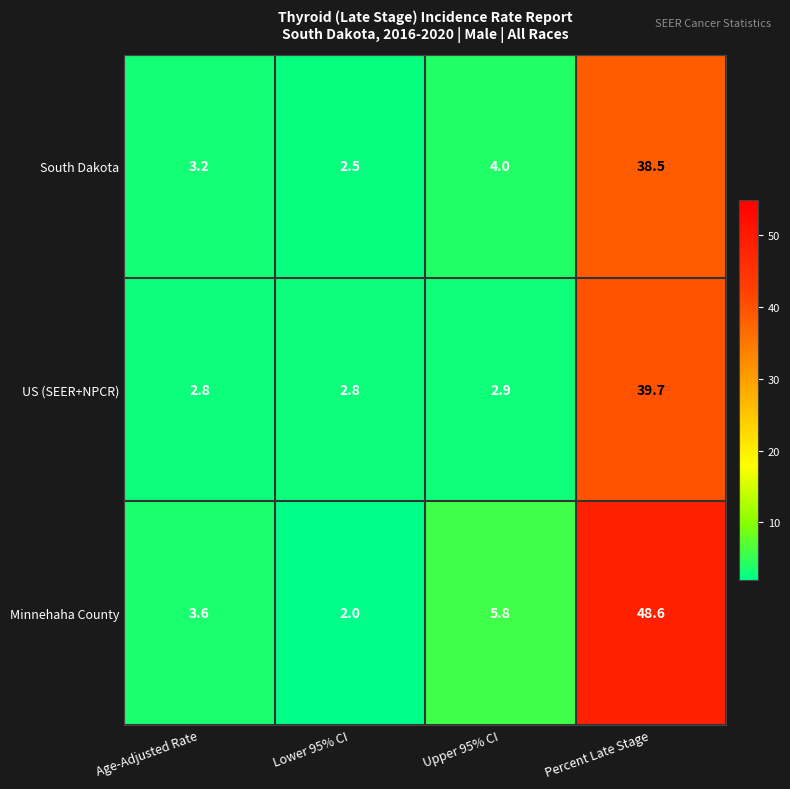

Count the number of data series in this chart.

3